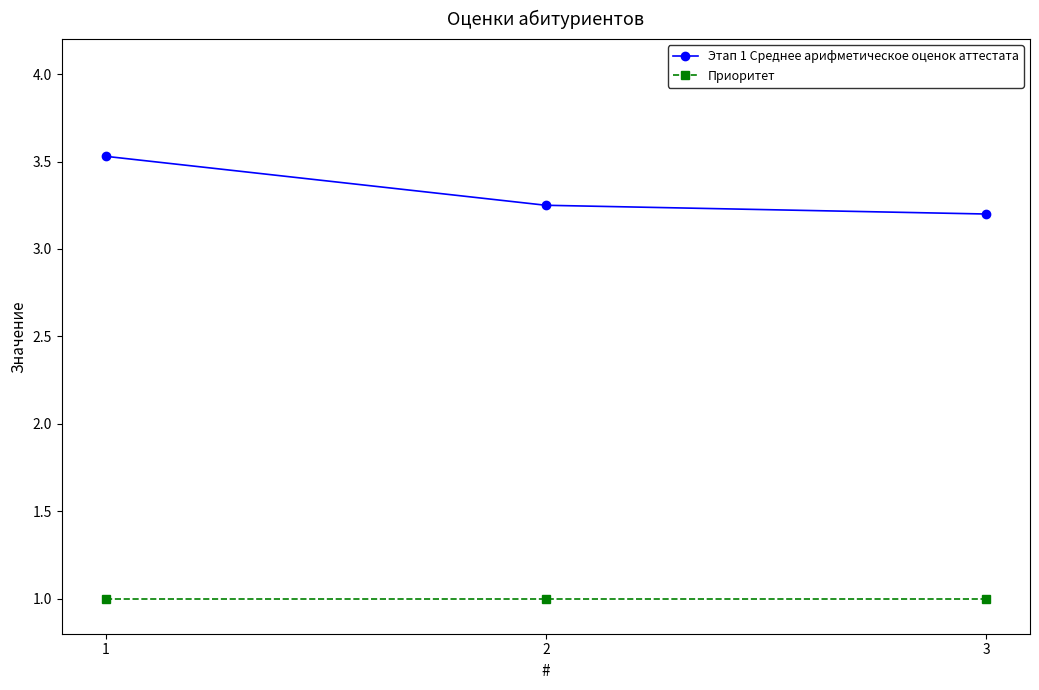

How many lines are shown in the chart?

2